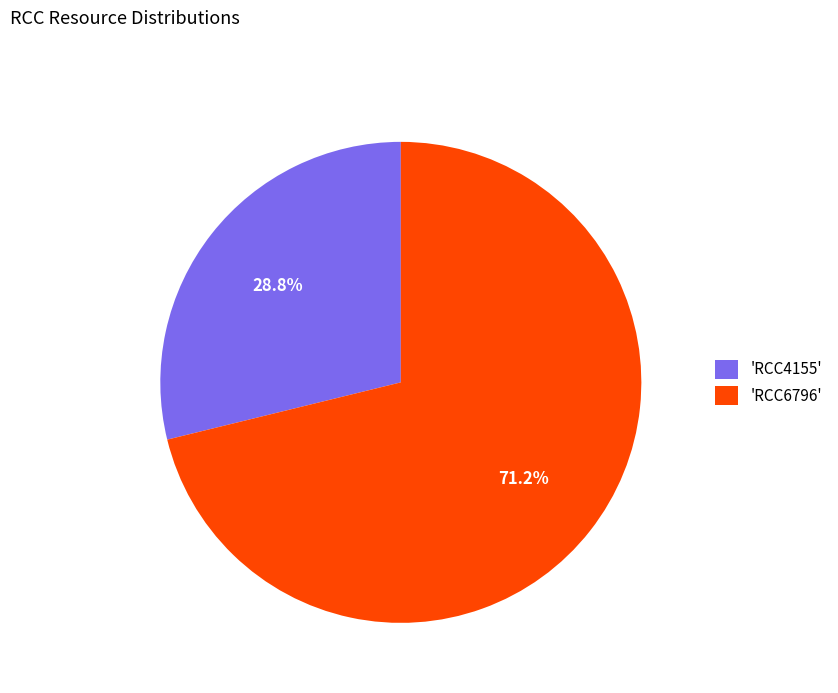

How much of the chart is everything except 'RCC4155'?

71.2%